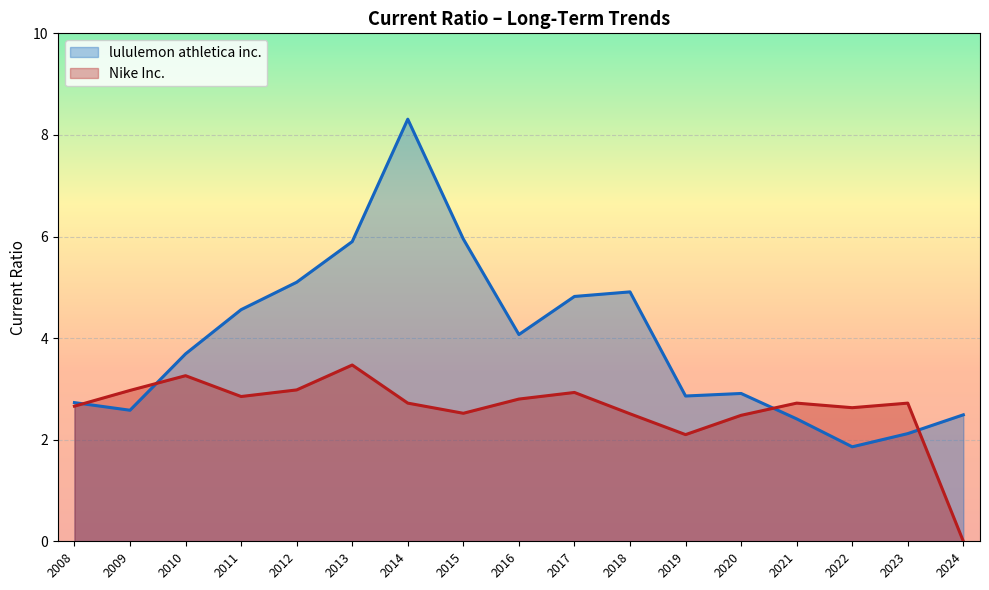

What is the average value of the Nike Inc. series?

2.6